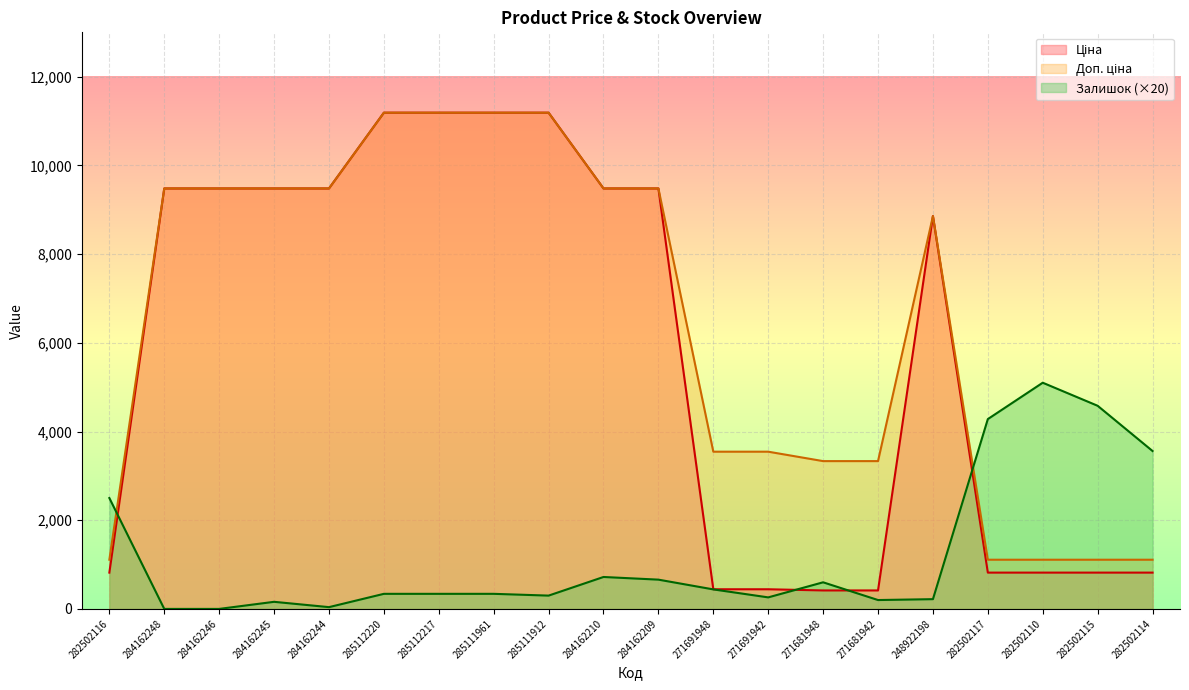

In Залишок, how many points are higher than both neighbors (excluding endpoints)?

4